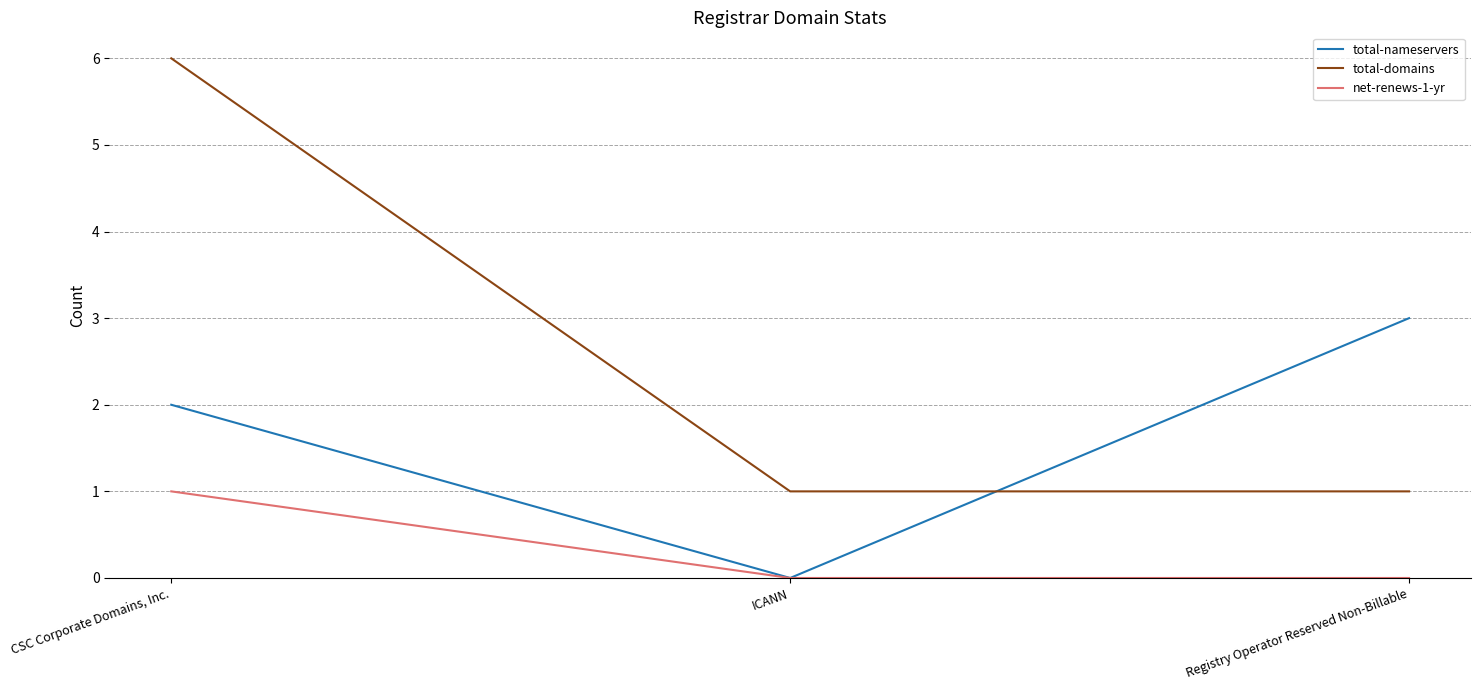

How many series are shown in this chart?

3